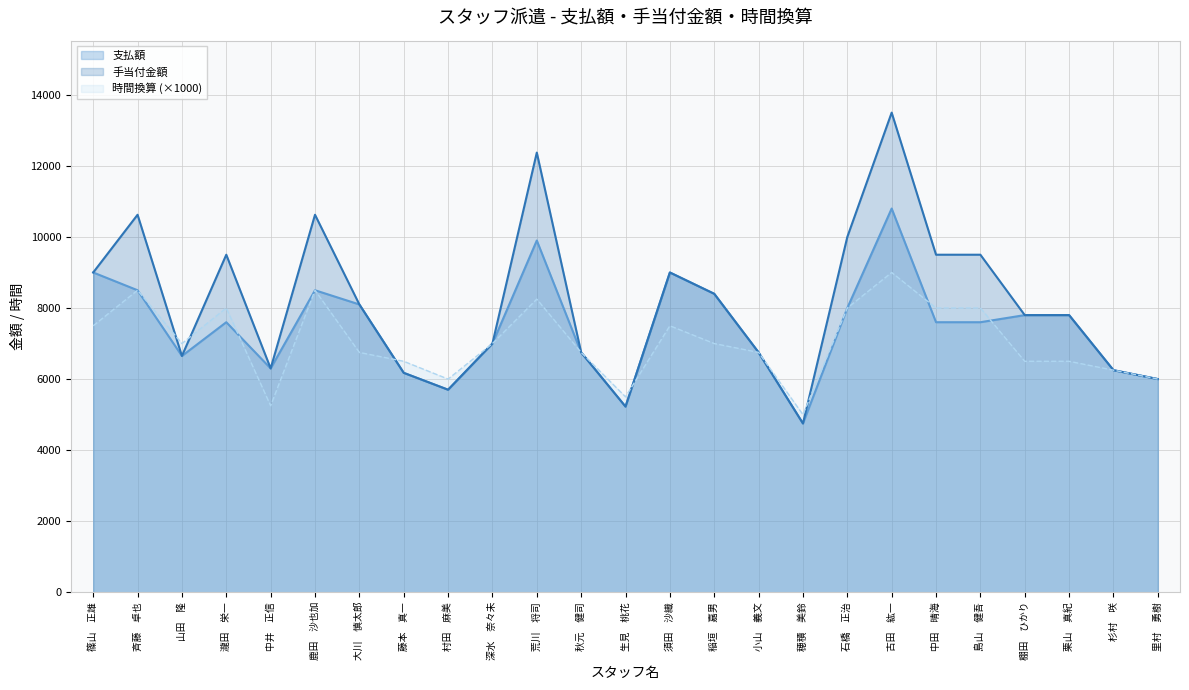

How many interior local valleys does the 時間換算 series have?

5